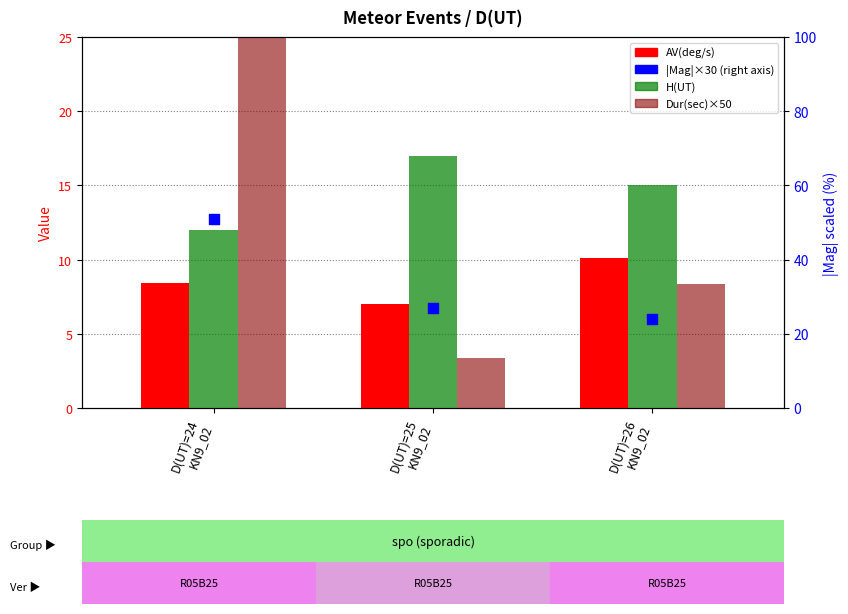

At which category is the sum across all series the highest?

D(UT)=24
KN9_02